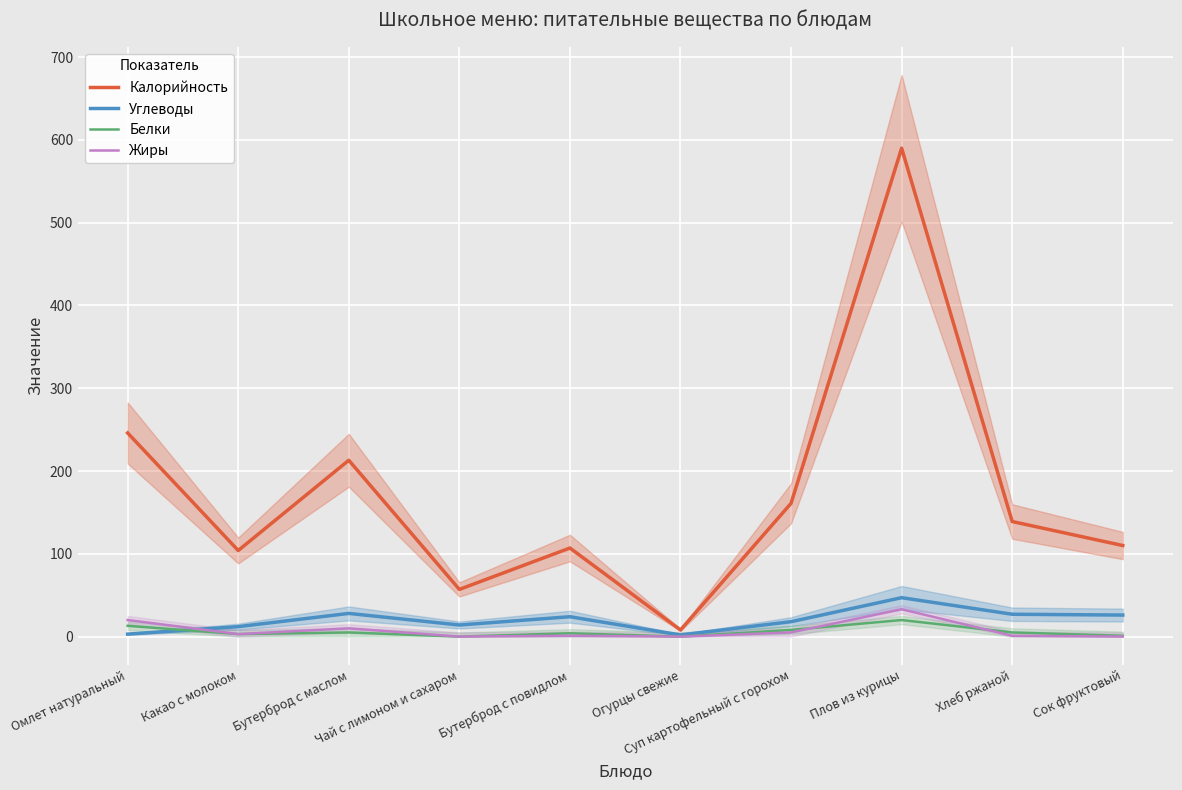

How many values in the Калорийность series are below 139?

5